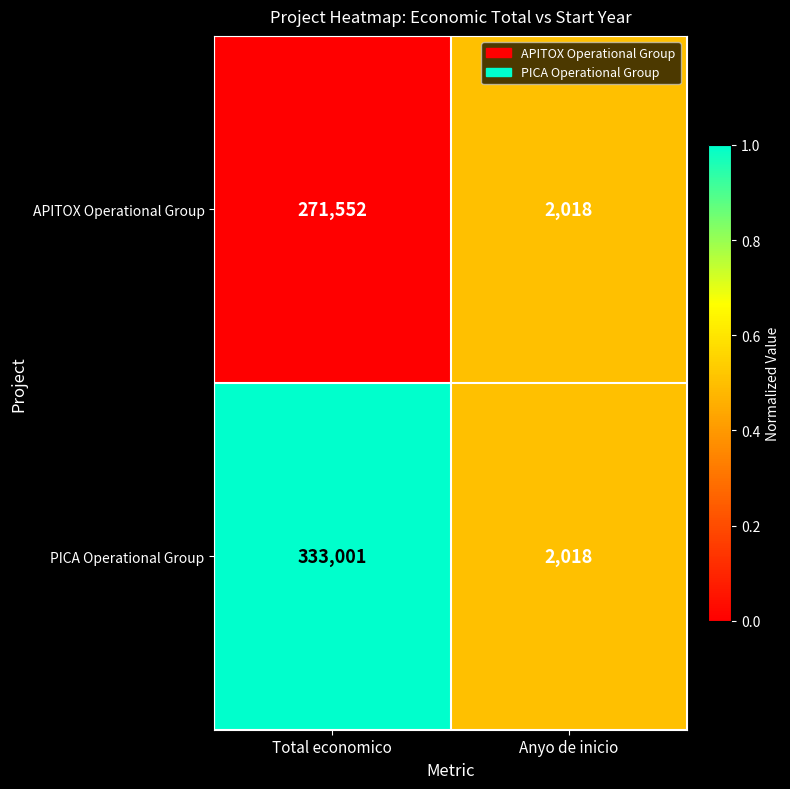

Which label corresponds to the smallest value in the chart?

Anyo de inicio